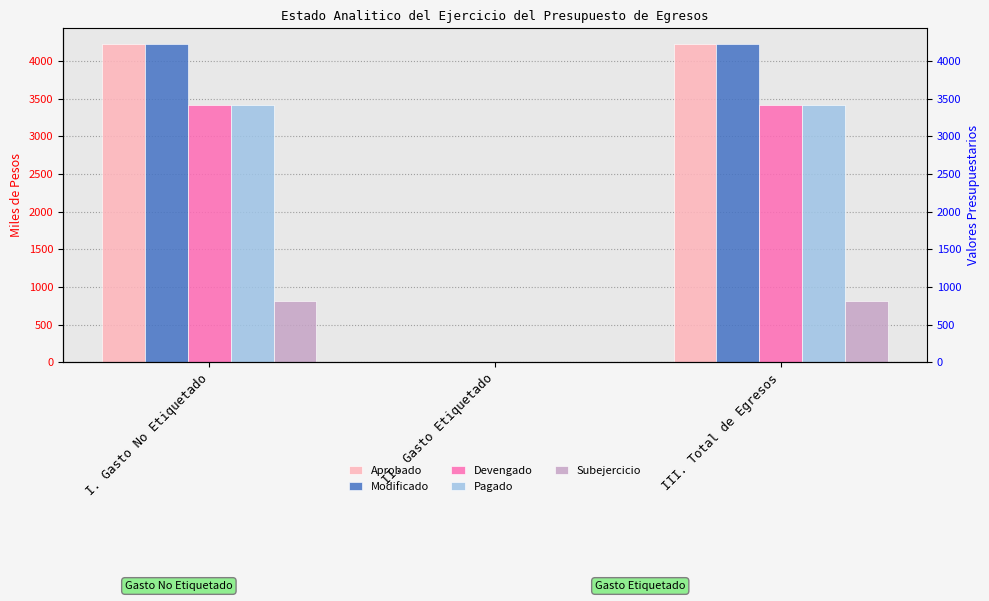

What is the spread (max minus min) of values at III. Total de Egresos?

3414.0